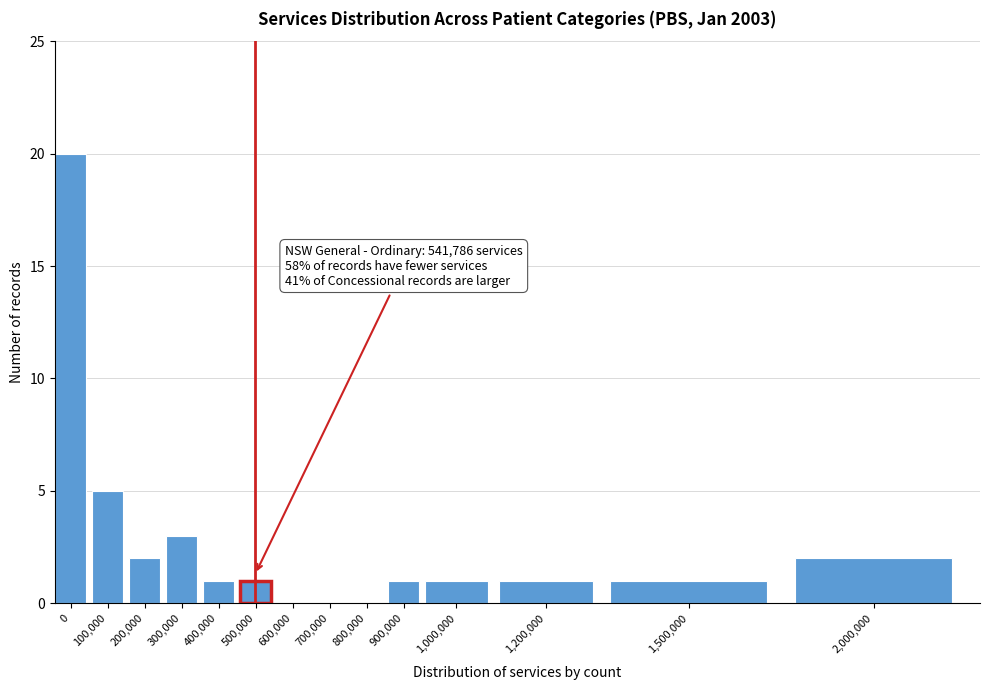

Reading right to left, transcribe all the data shown in this chart.

2,000,000=2	1,500,000=1	1,200,000=1	1,000,000=1	900,000=1	800,000=0	700,000=0	600,000=0	500,000=1	400,000=1	300,000=3	200,000=2	100,000=5	0=20